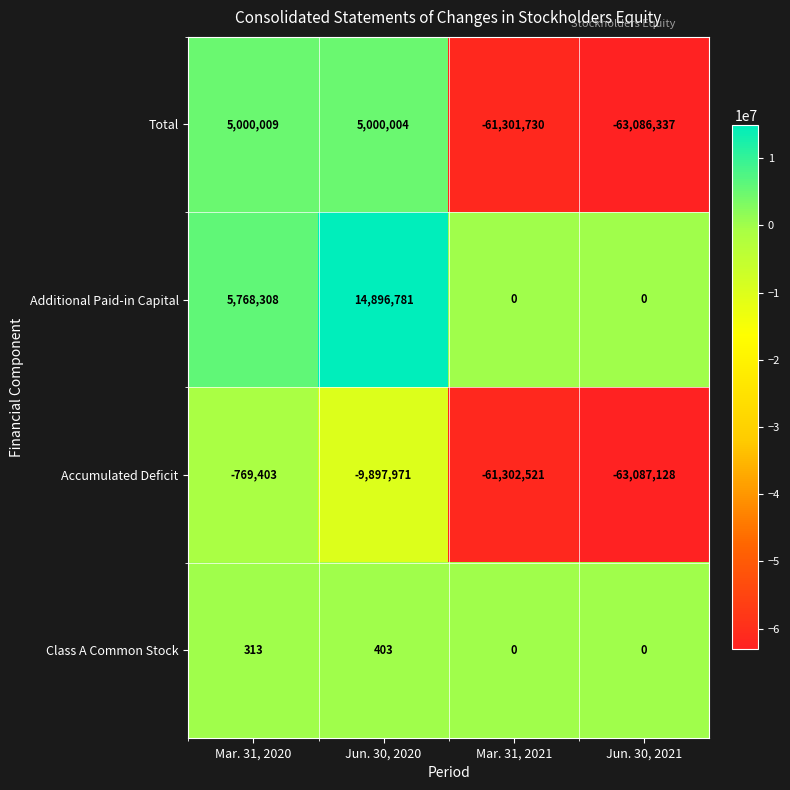

Which series has the widest spread of values?

Total